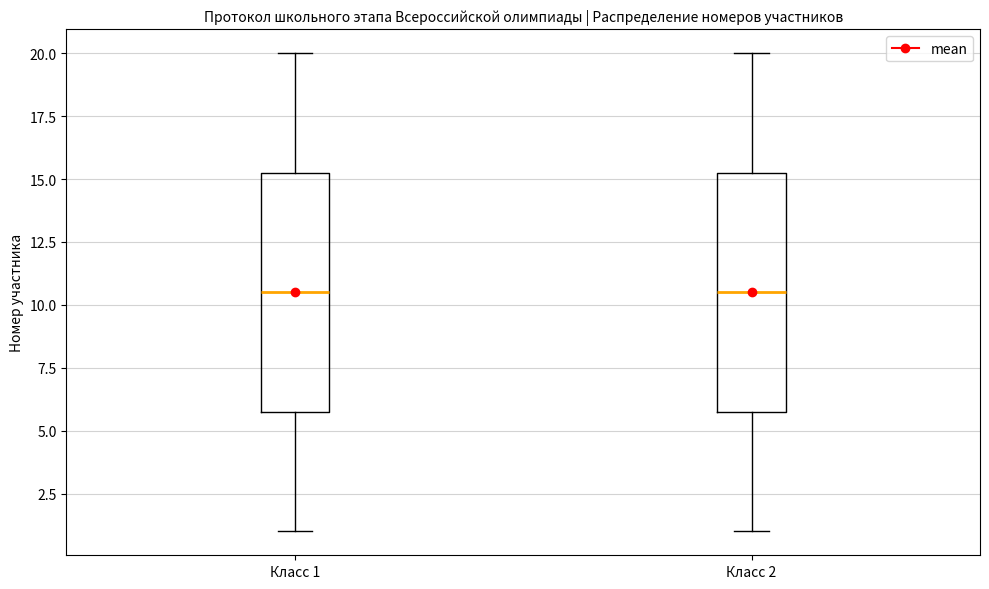

Where is the lower edge of the box for Класс 2 on the y-axis? The values are not printed on the chart, so give them approximately, as read against the axis.

6.0